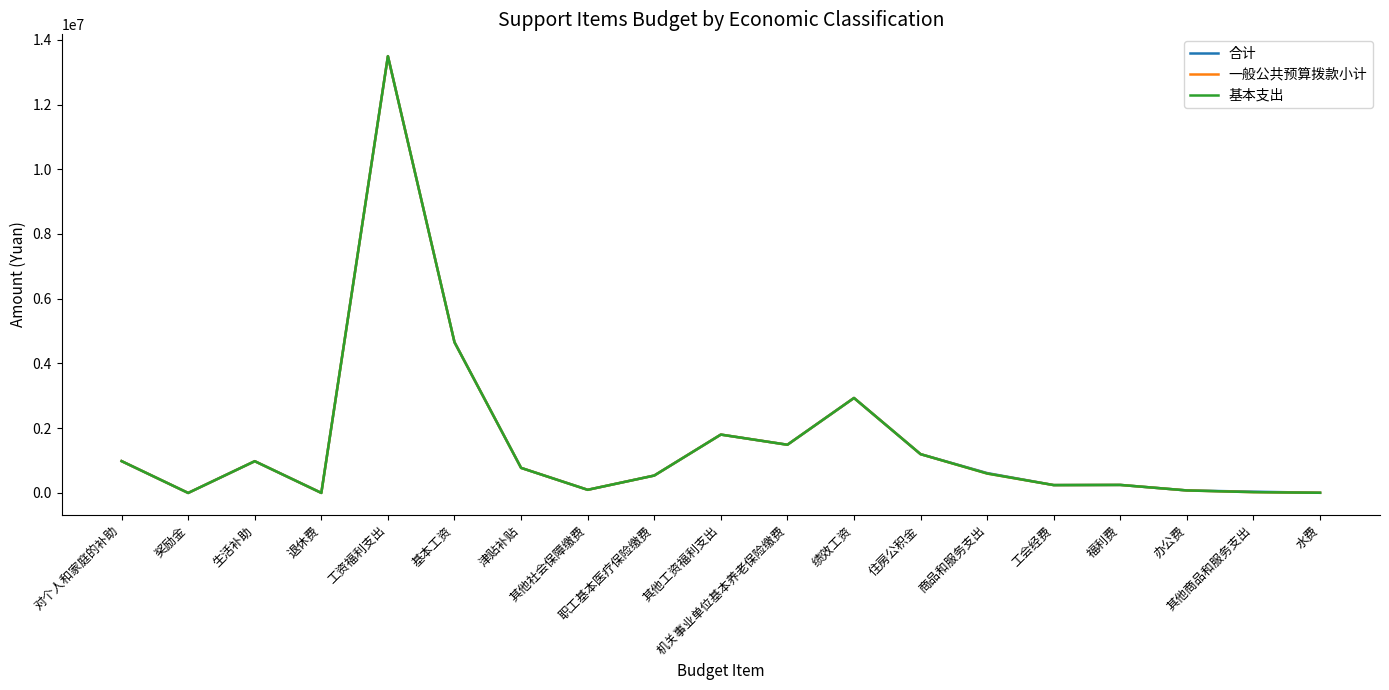

Is this an area chart (filled region under the line)?

No